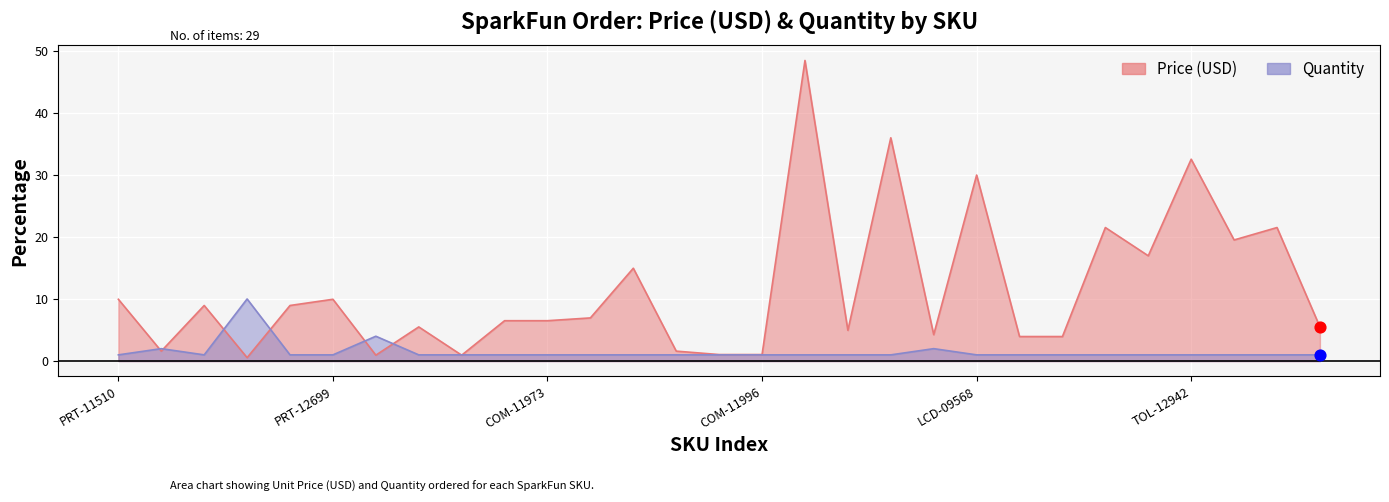

At how many categories does at least one series exceed 23?

4